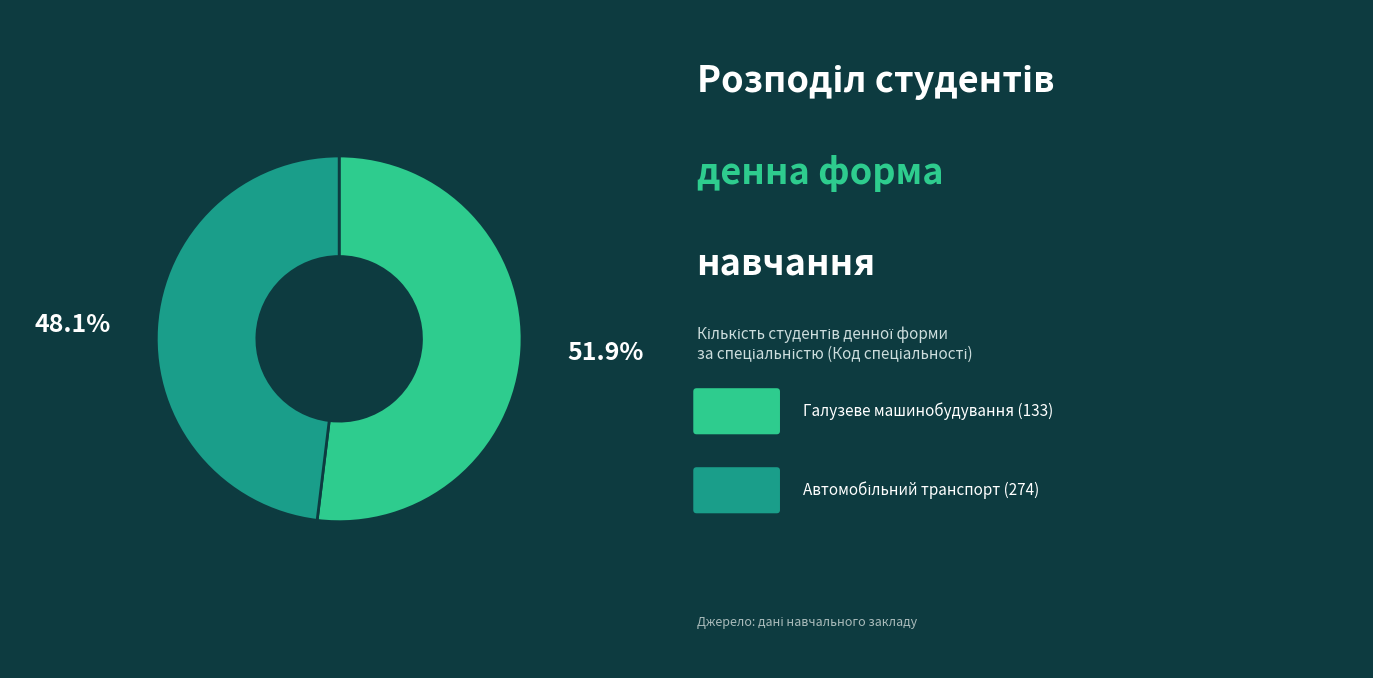

Is there any slice that represents more than half of the pie?

Yes